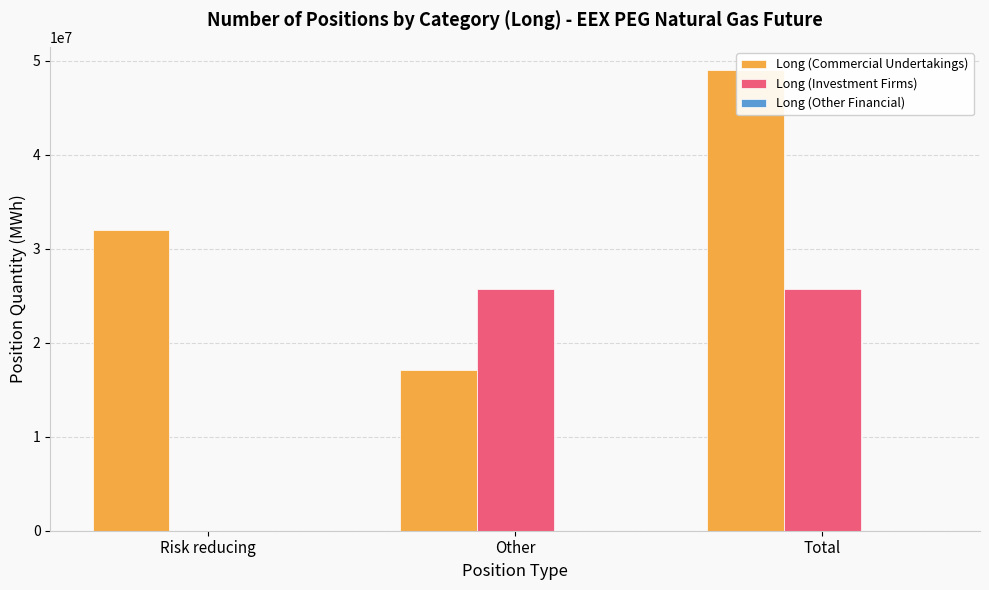

Which series has the largest total across all categories?

Long (Commercial Undertakings)